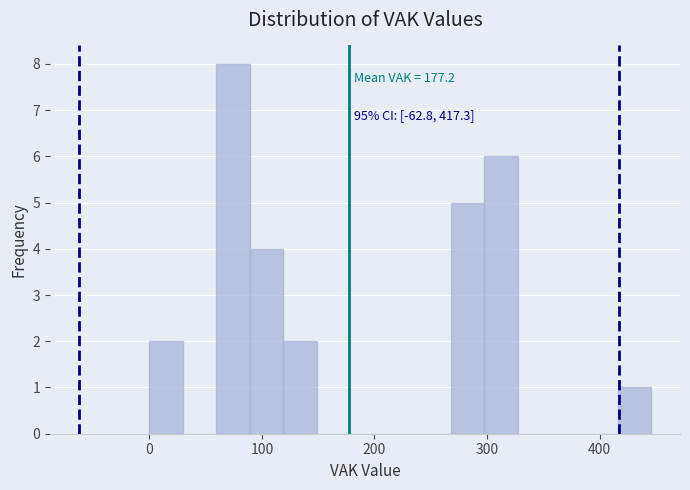

Read against the x-axis, roughly where is the centre of the tallest bar?

70